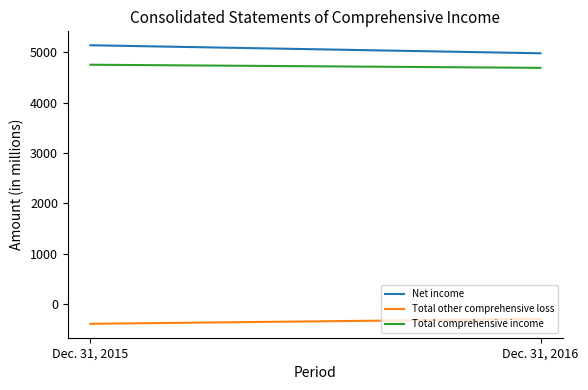

Is the value of Net income at Dec. 31, 2016 greater than the value of Total other comprehensive loss at Dec. 31, 2016?

Yes